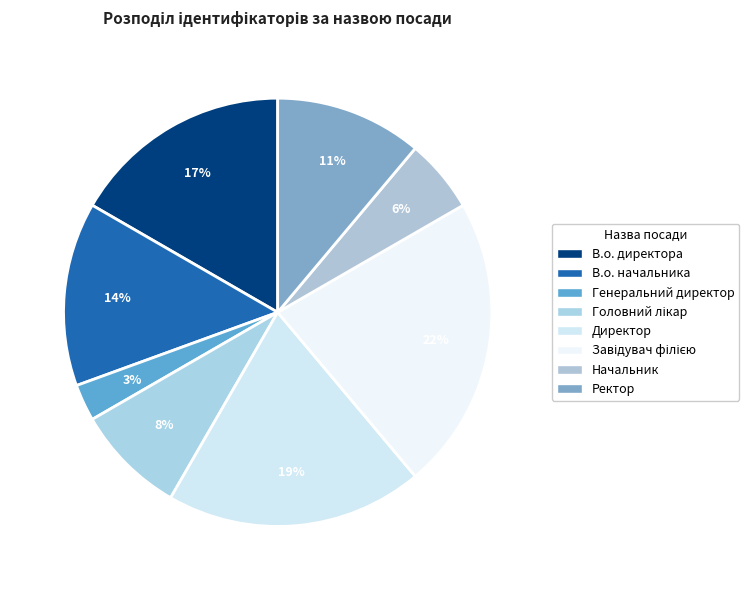

Is it true that В.о. начальника is 6% of the pie?

False